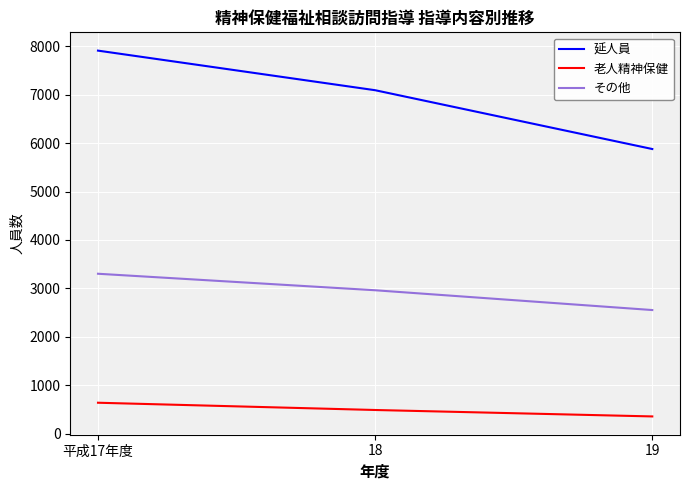

Reading right to left, what are all the values shown in this chart?

延人員: 5879	7094	7912
老人精神保健: 354	487	637
その他: 2552	2961	3302